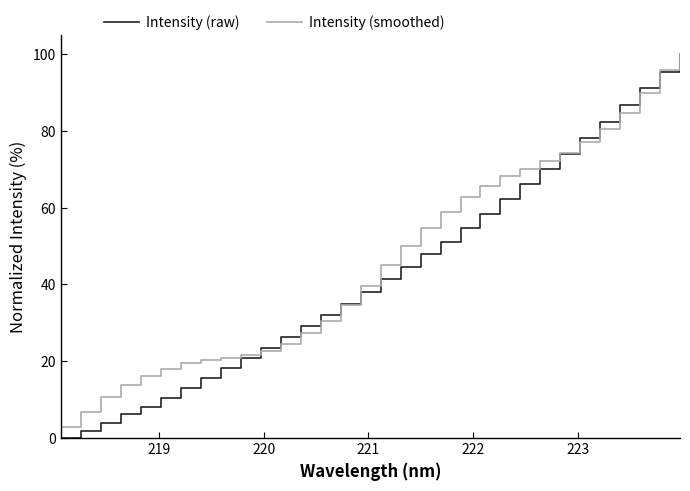

Which series has the largest range (max minus min)?

Intensity (raw)